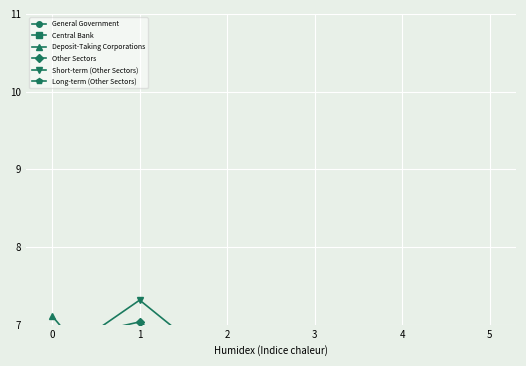

Reading left to right, transcribe all the data shown in this chart.

General Government: 0=3.6	1=6.7	2=6.8	3=3.8	4=5.0	5=6.2
Central Bank: 0=6.9	1=4.9	2=3.8	3=5.8	4=5.1	5=3.8
Deposit-Taking Corporations: 0=7.1	1=5.8	2=5.3	3=5.2	4=5.1	5=5.5
Other Sectors: 0=6.8	1=7.0	2=6.2	3=6.3	4=6.4	5=6.1
Short-term (Other Sectors): 0=6.5	1=7.3	2=6.4	3=6.6	4=6.6	5=6.2
Long-term (Other Sectors): 0=6.9	1=6.9	2=6.1	3=6.1	4=6.3	5=6.1